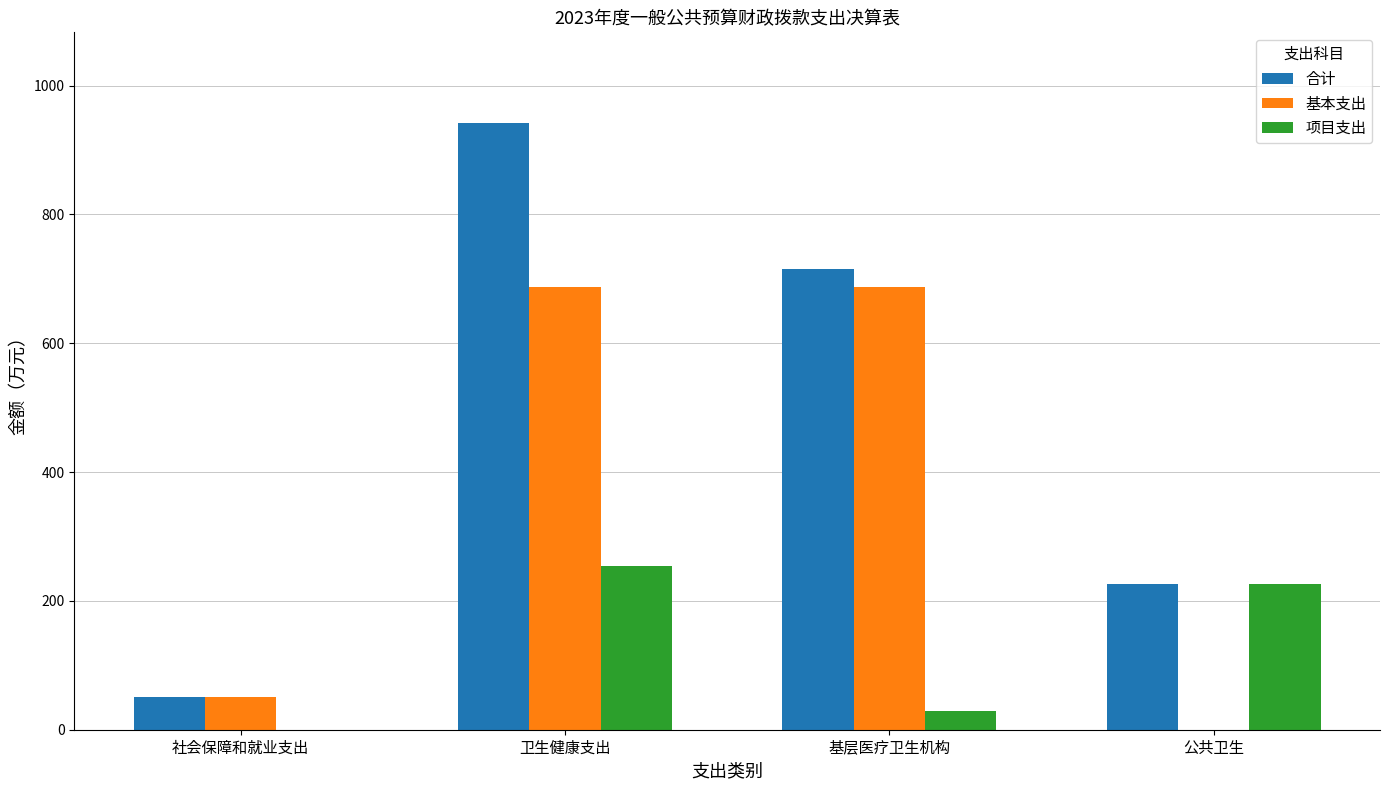

Where is 合计 nearest to the value 496?

基层医疗卫生机构